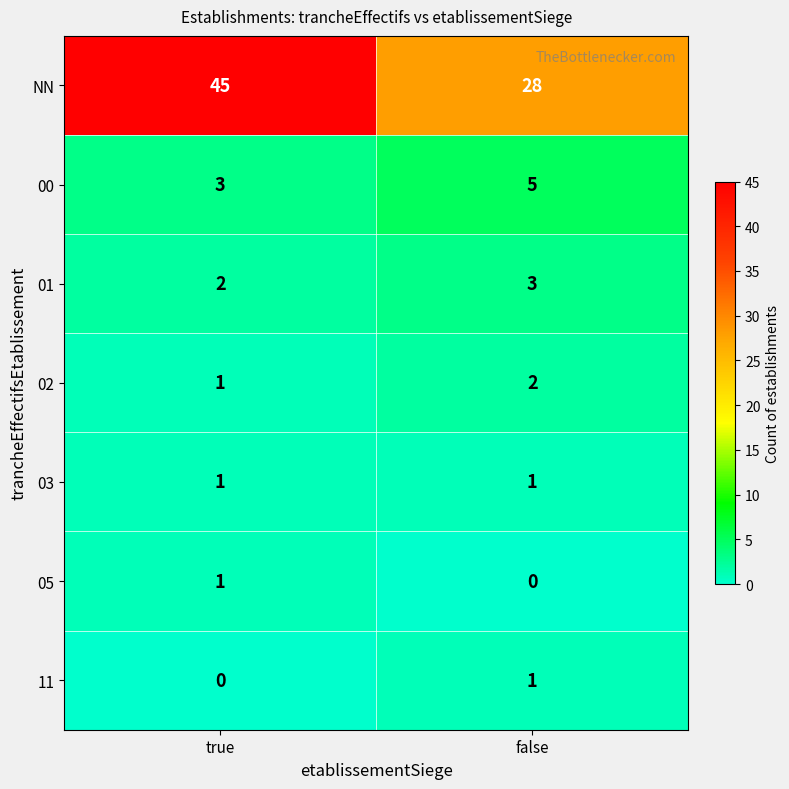

What value does the 00 series have at true?

3